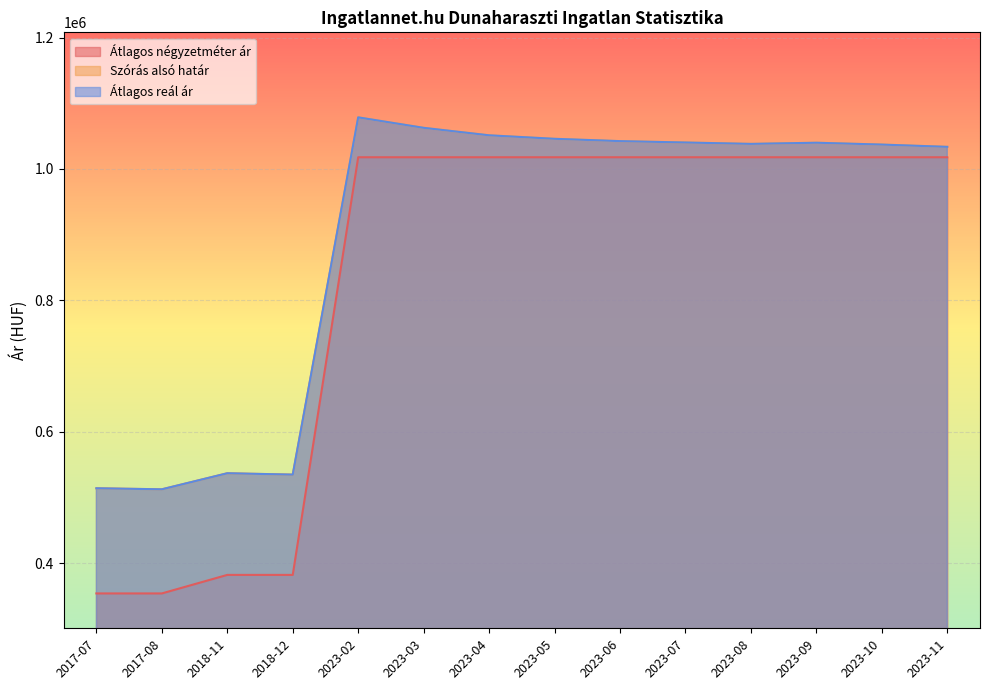

Read the Átlagos reál ár value at 2023-04.

1051261